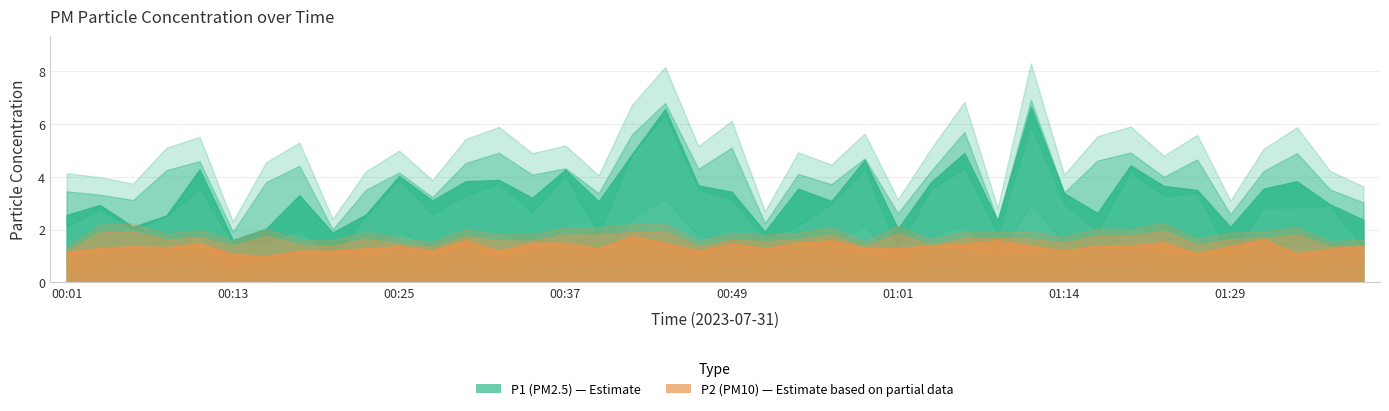

What is the minimum value for P2?

1.0